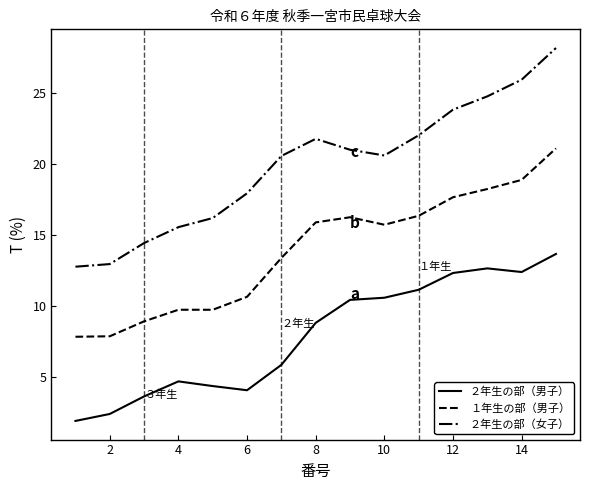

Rank the series by their average value, from lowest to highest.

２年生の部（男子）, １年生の部（男子）, ２年生の部（女子）